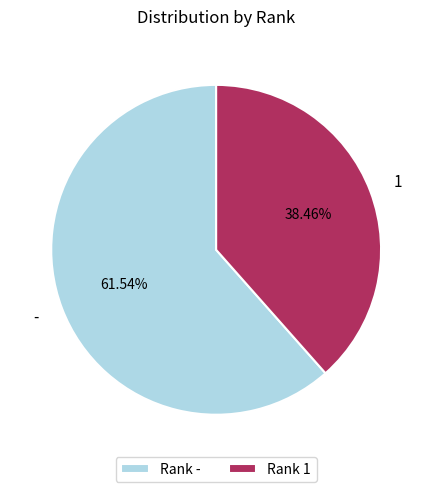

How many segments does this pie chart have?

2